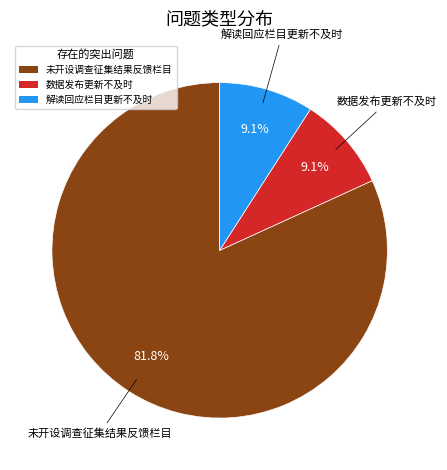

Which has a higher value, 数据发布更新不及时 or 未开设调查征集结果反馈栏目?

未开设调查征集结果反馈栏目